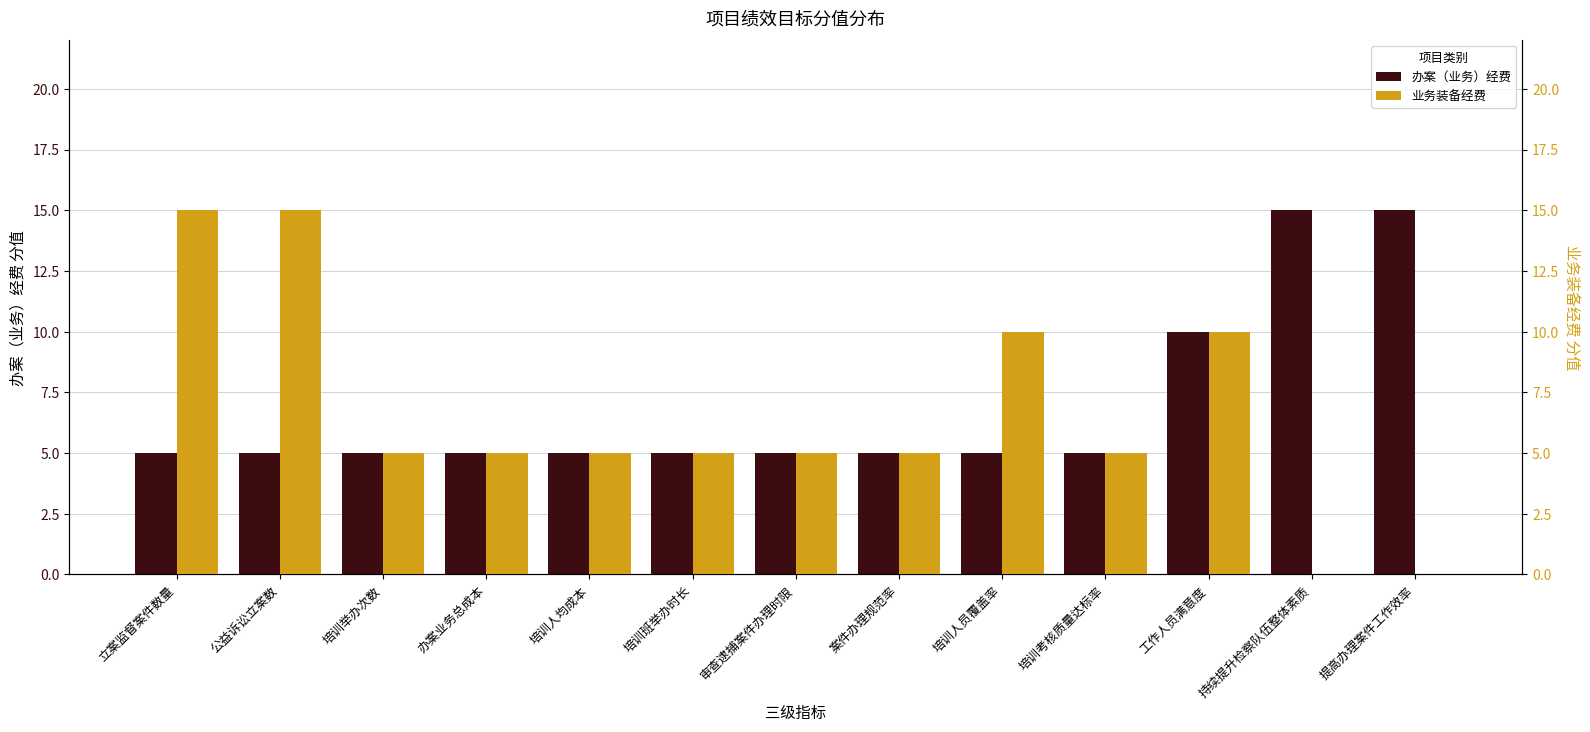

Does the chart contain any negative values?

No